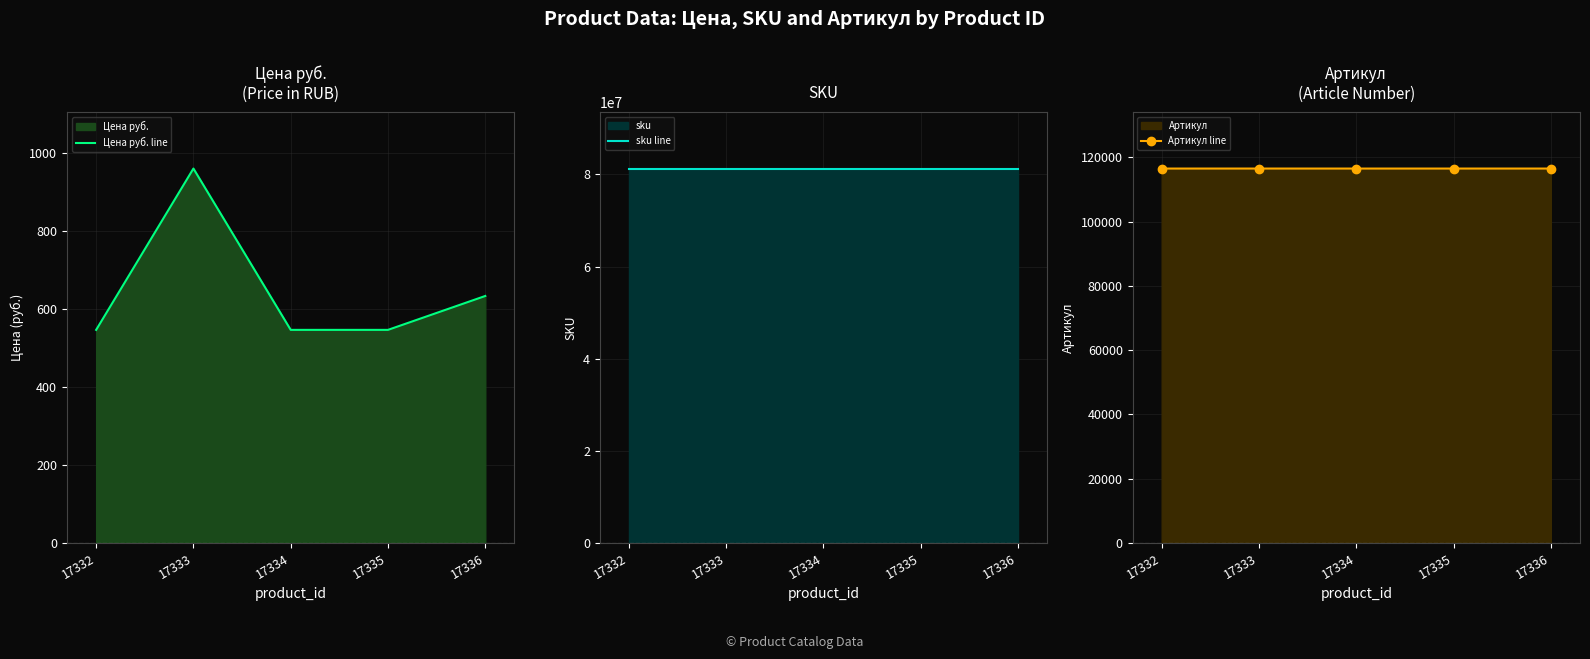

Which series has the largest range (max minus min)?

Цена руб. line